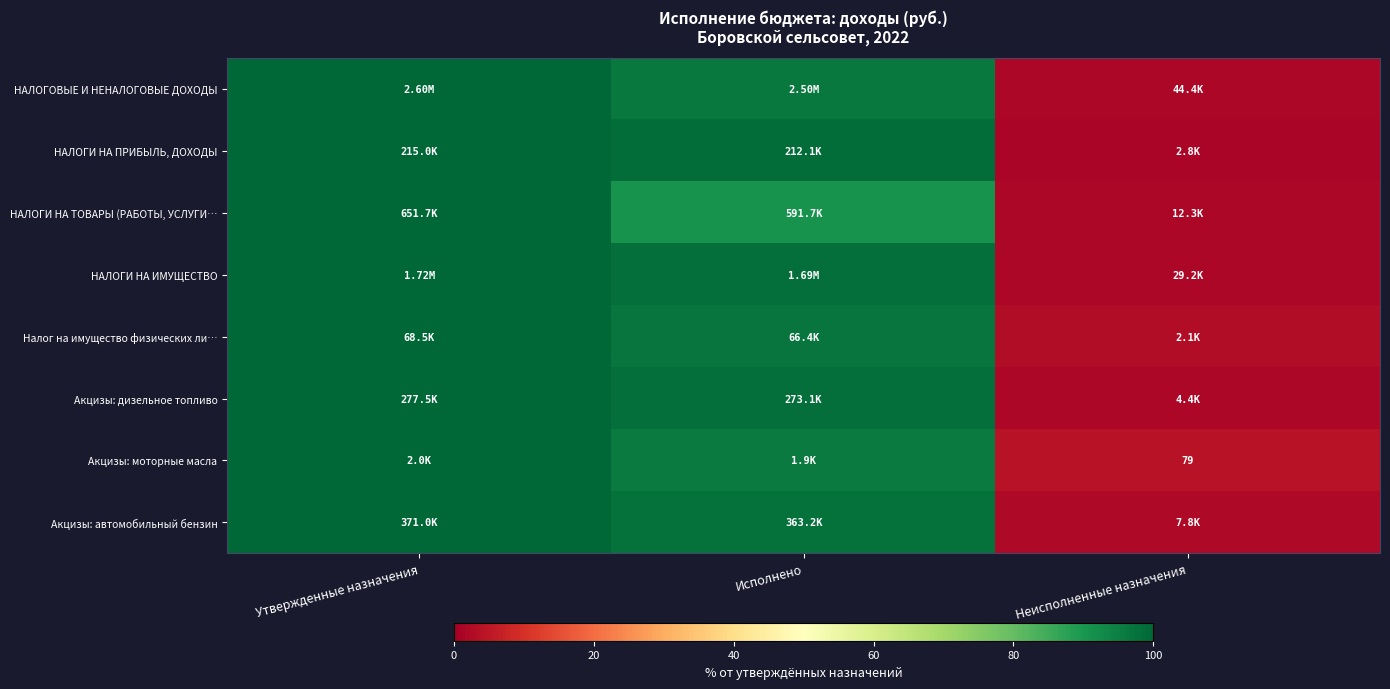

What is the average value of the НАЛОГИ НА ИМУЩЕСТВО series?

66.7